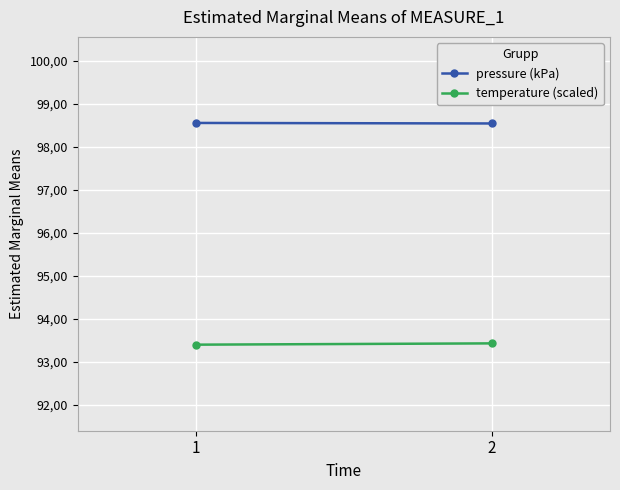

Rank the series at 1 from highest to lowest value.

pressure (kPa), temperature (scaled)